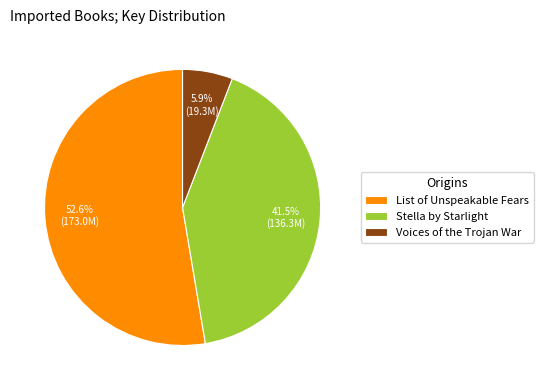

Which has a higher value, Voices of the Trojan War or Stella by Starlight?

Stella by Starlight